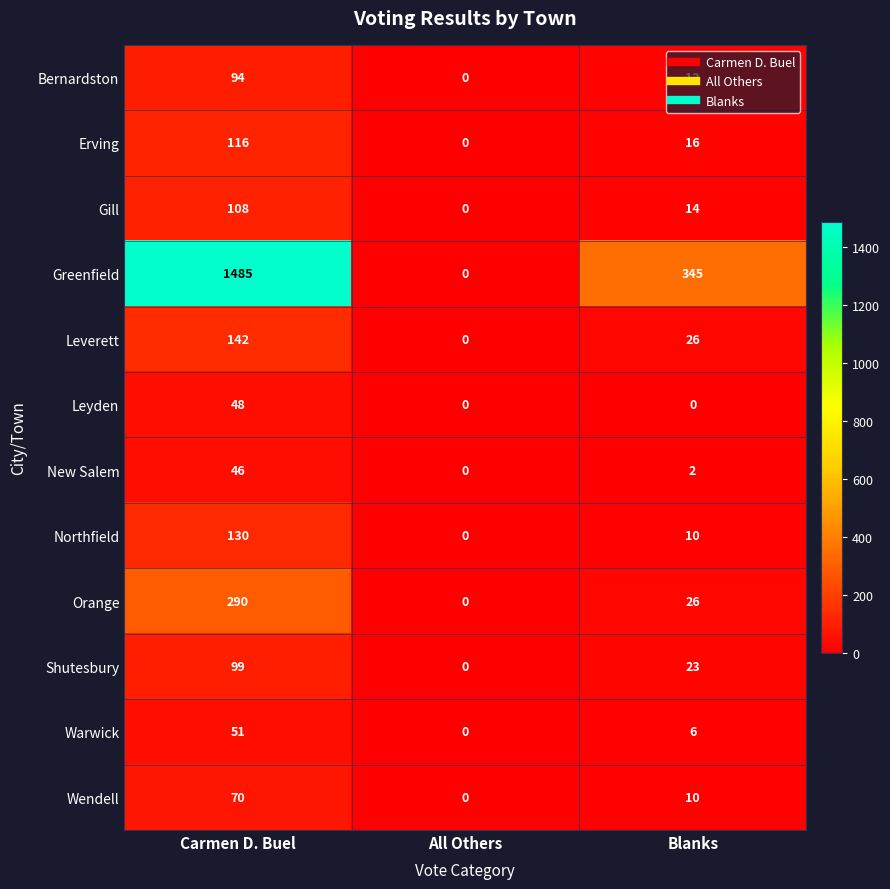

Which series has the widest spread of values?

Greenfield